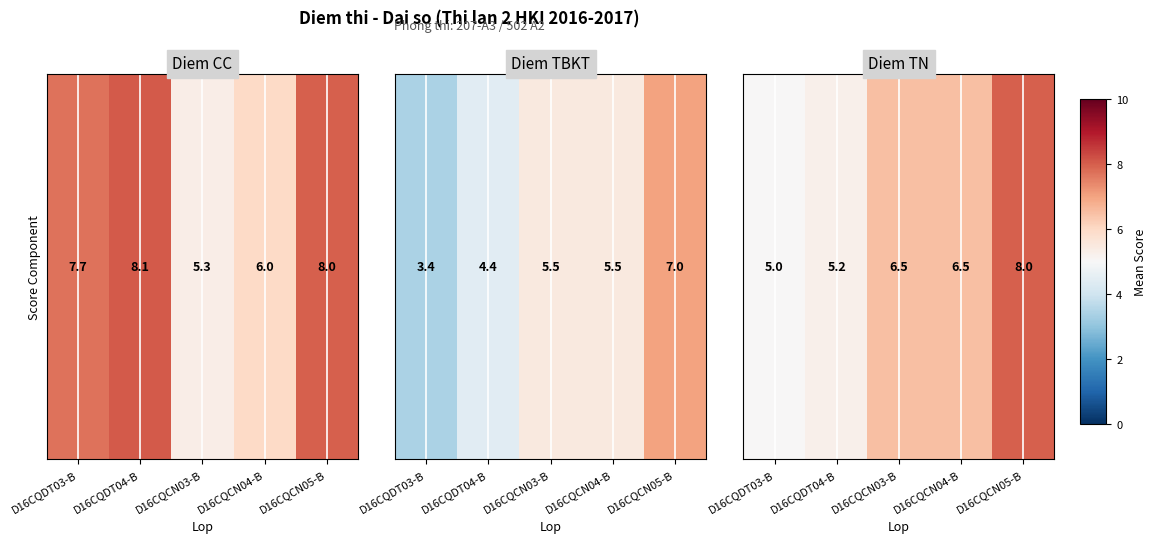

Read the value at D16CQCN05-B.

8.0